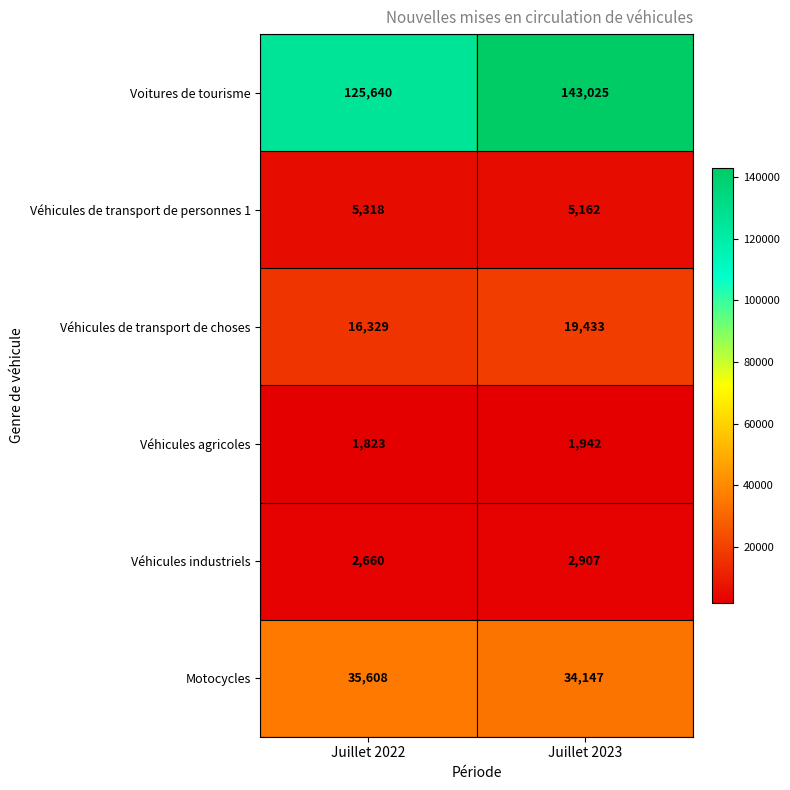

What is the spread (max minus min) of values at Juillet 2022?

123817